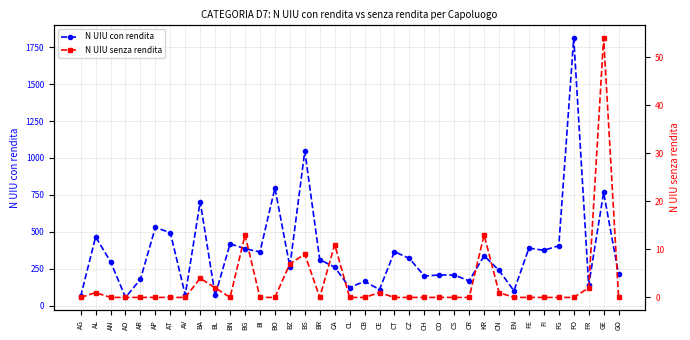

True or false: N UIU con rendita has a value of 386 at BG.

True